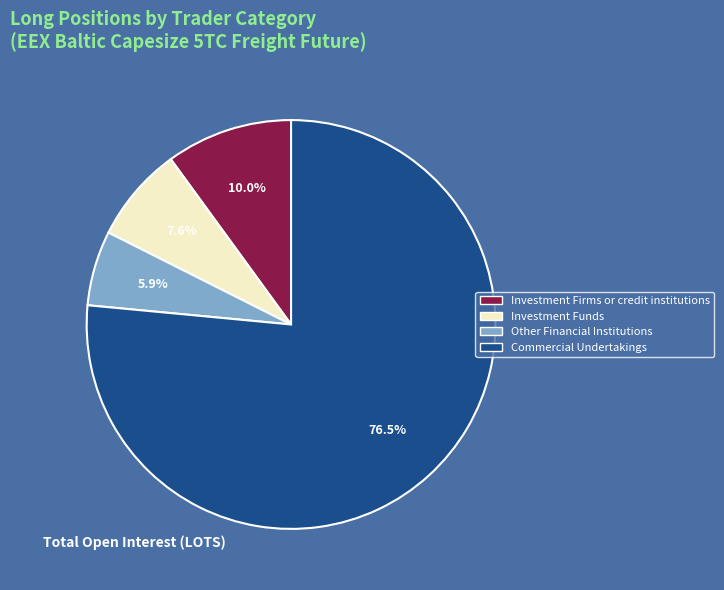

Between Commercial Undertakings and Investment Funds, which is larger?

Commercial Undertakings